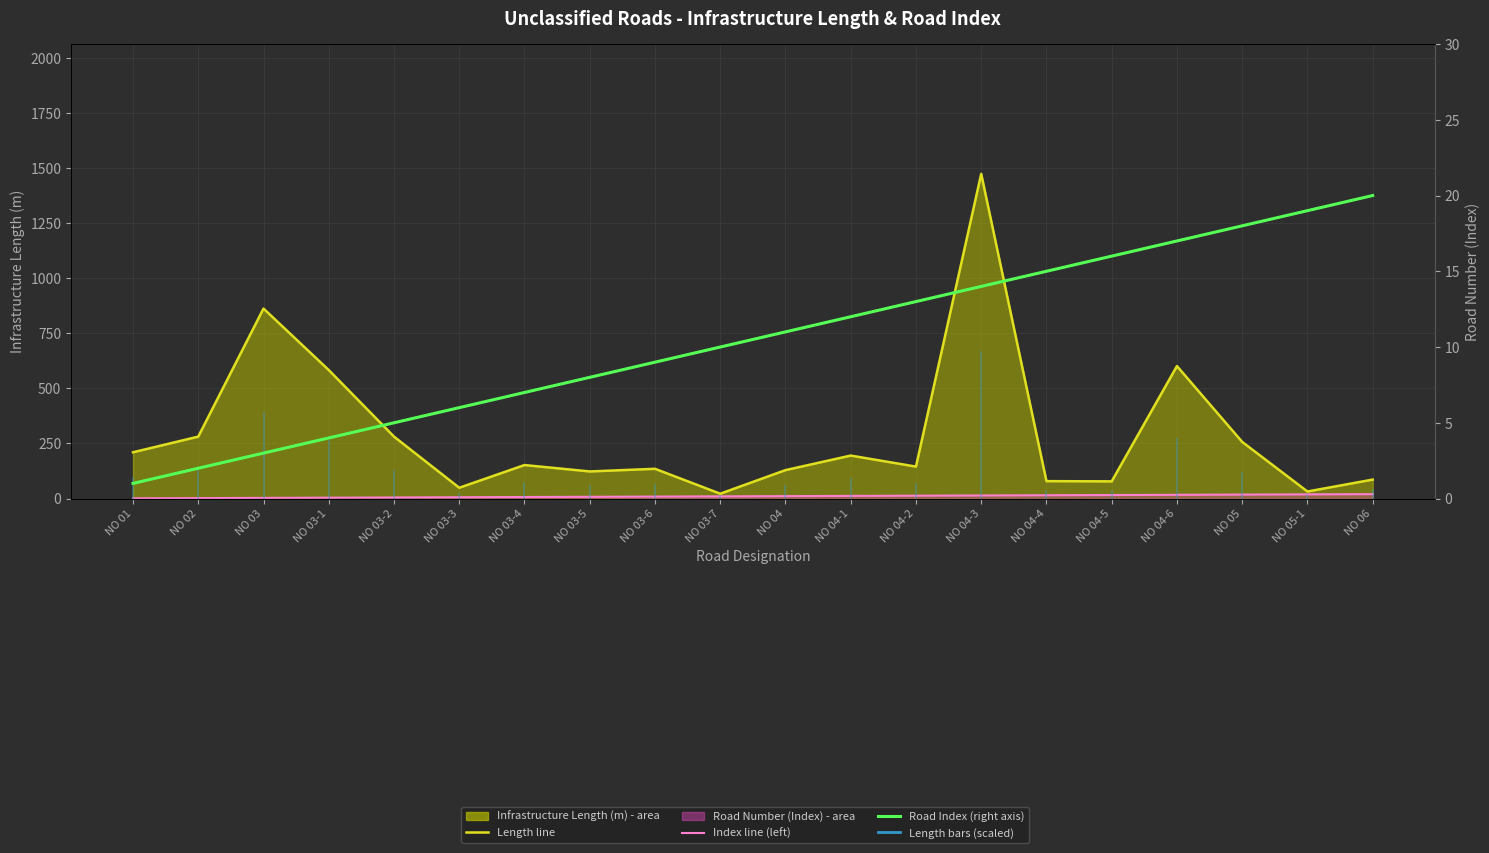

What value does the Index line series have at NO 05-1?

19